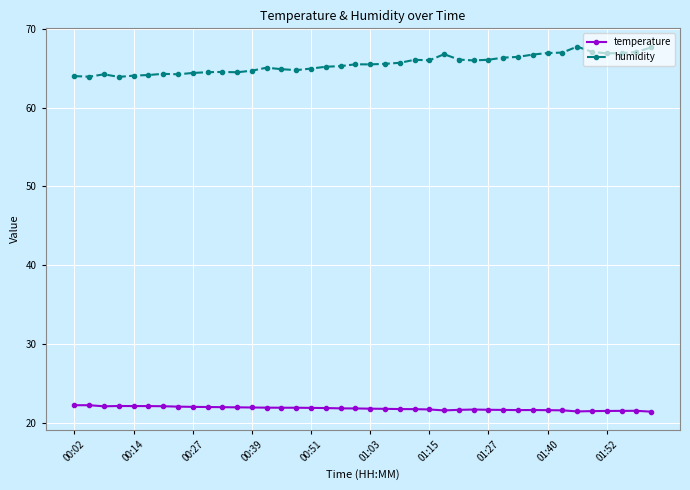

What is the minimum value shown in the chart?

21.4